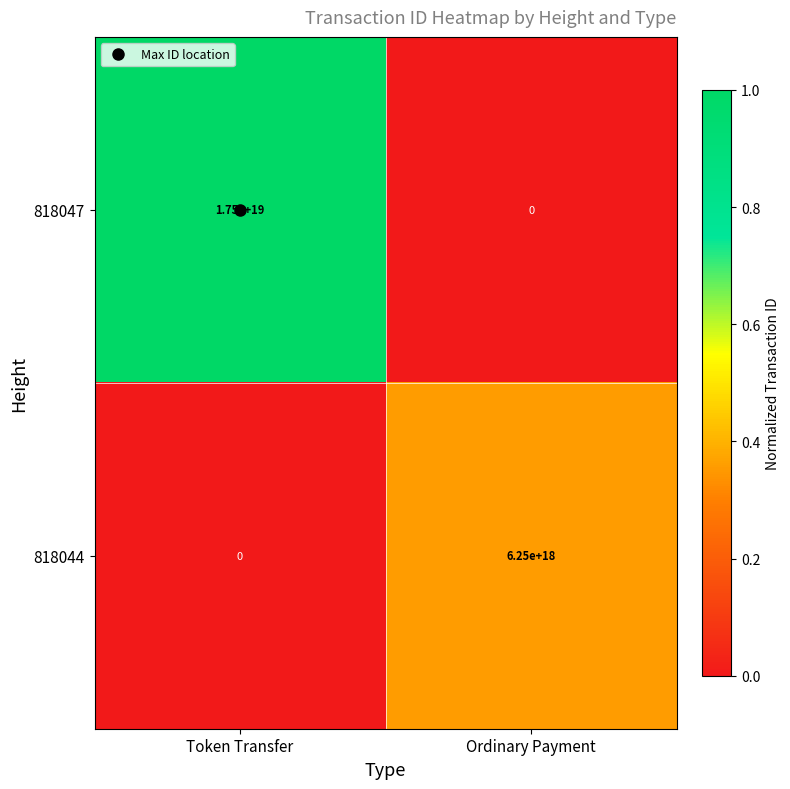

Between Token Transfer and Ordinary Payment, which series saw the biggest shift?

818047